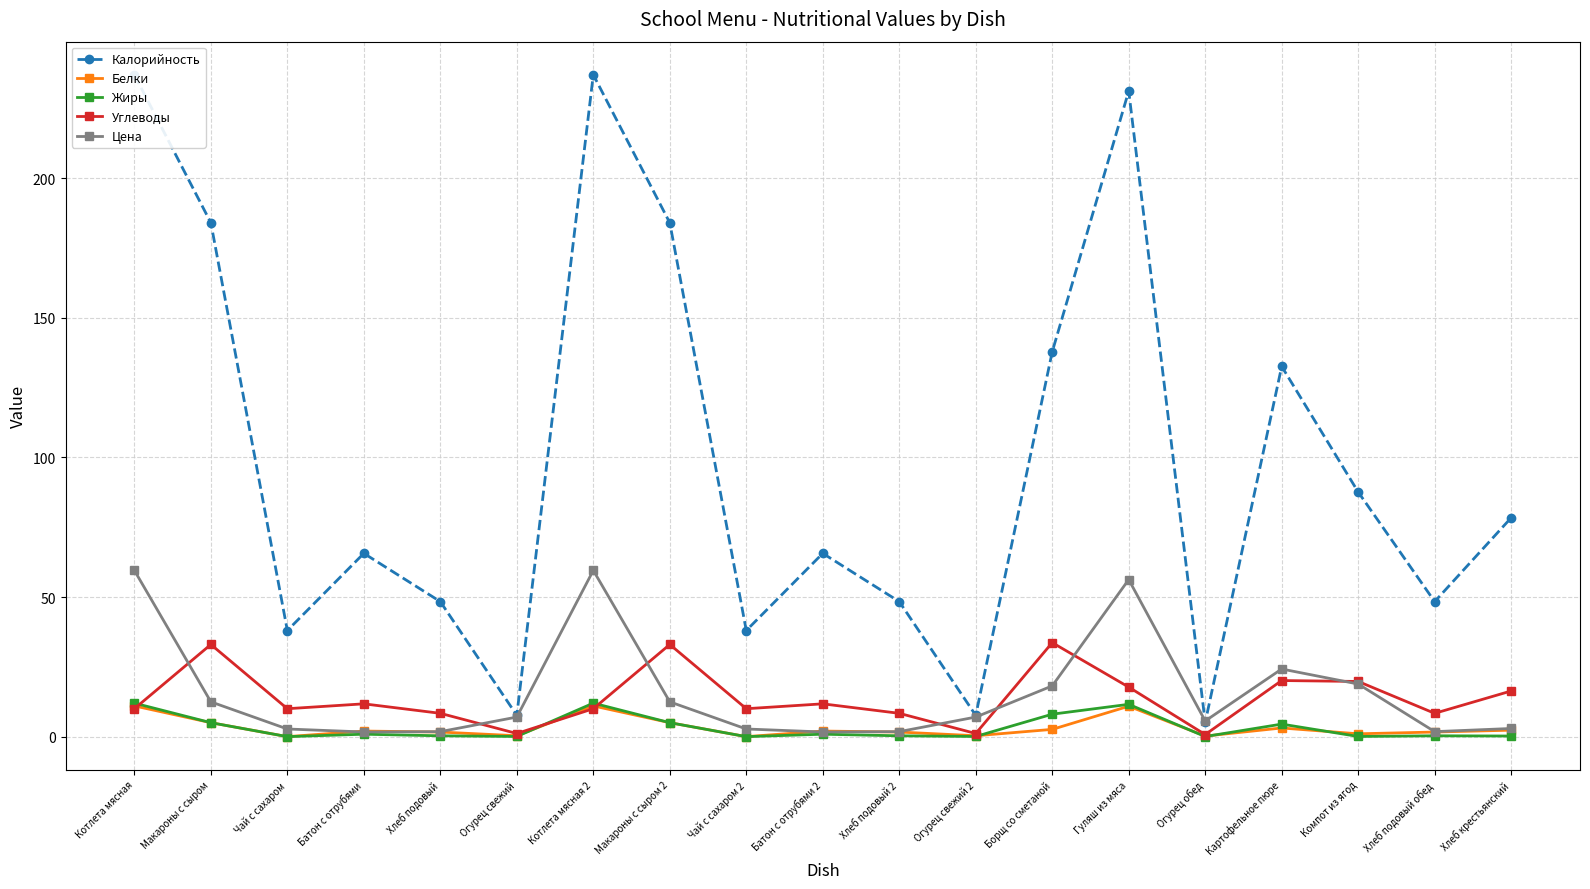

What is the difference between the maximum and minimum values in the Жиры series?

12.0